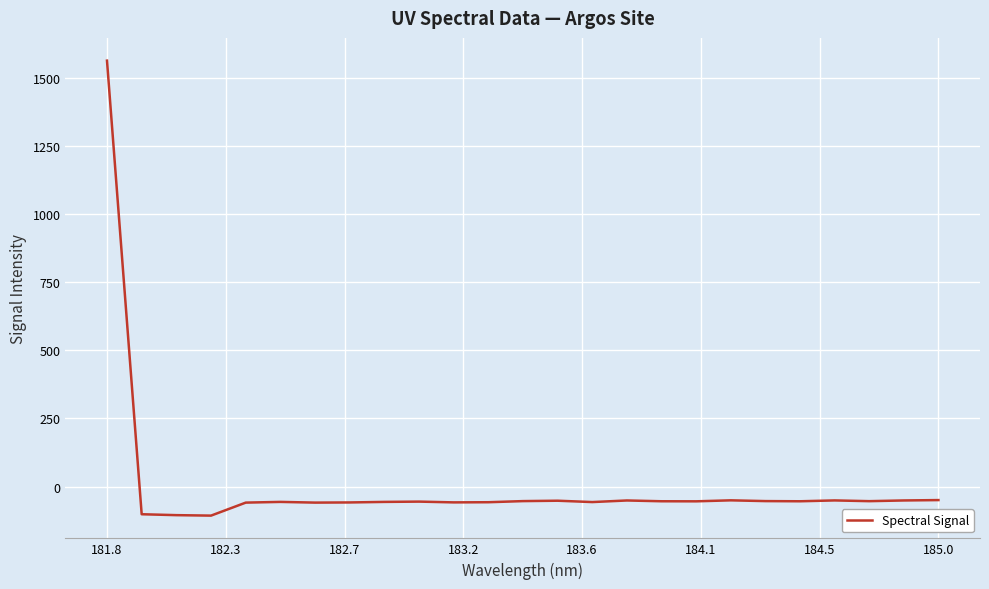

How many lines are shown in the chart?

1